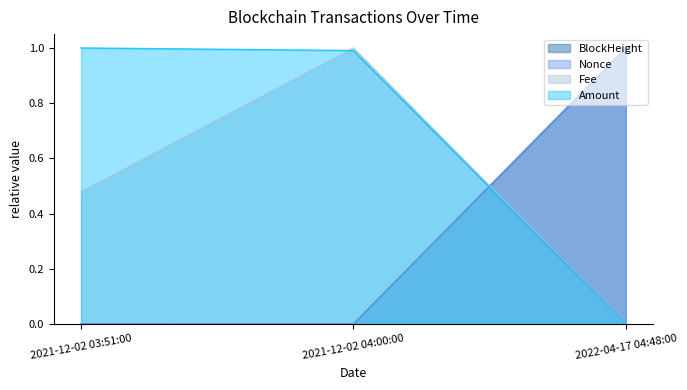

How many lines are shown in the chart?

4